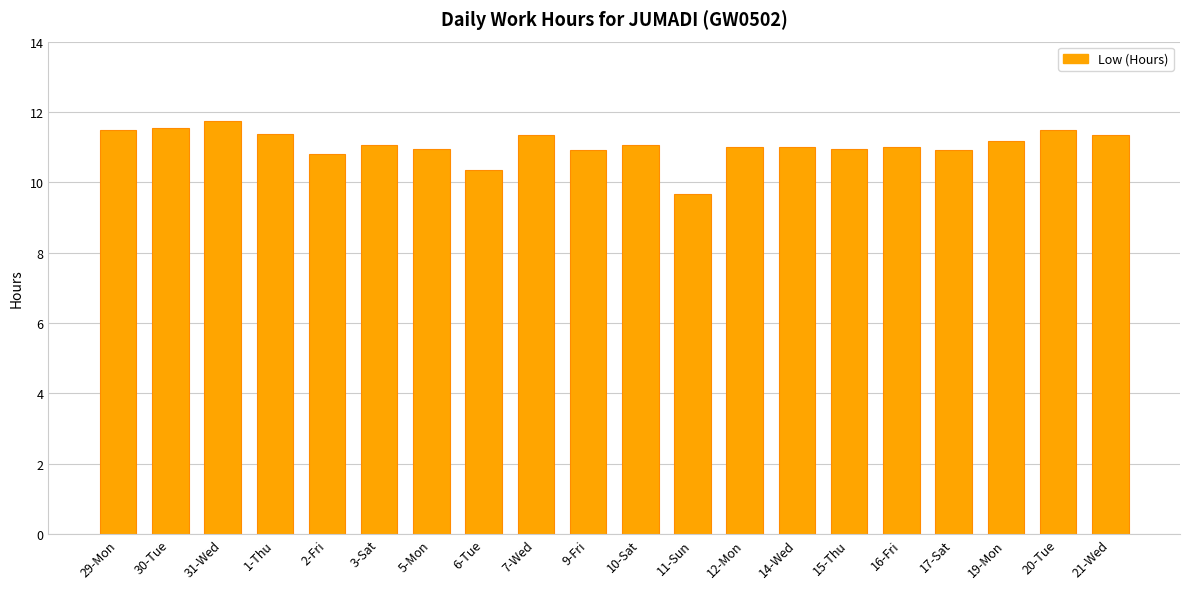

Between 19-Mon and 31-Wed, which is larger?

31-Wed